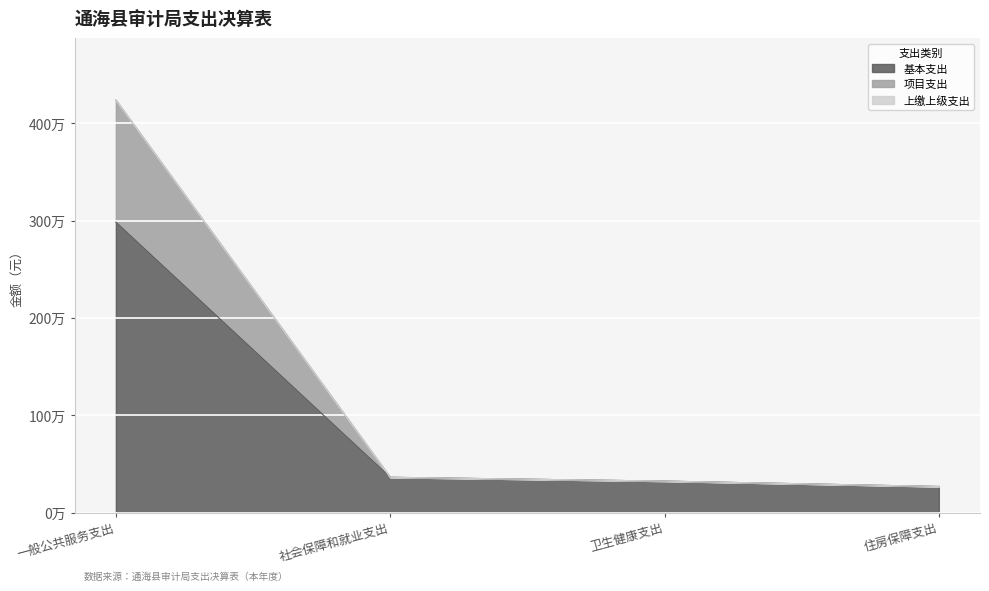

What is the smallest value displayed?

268348.6